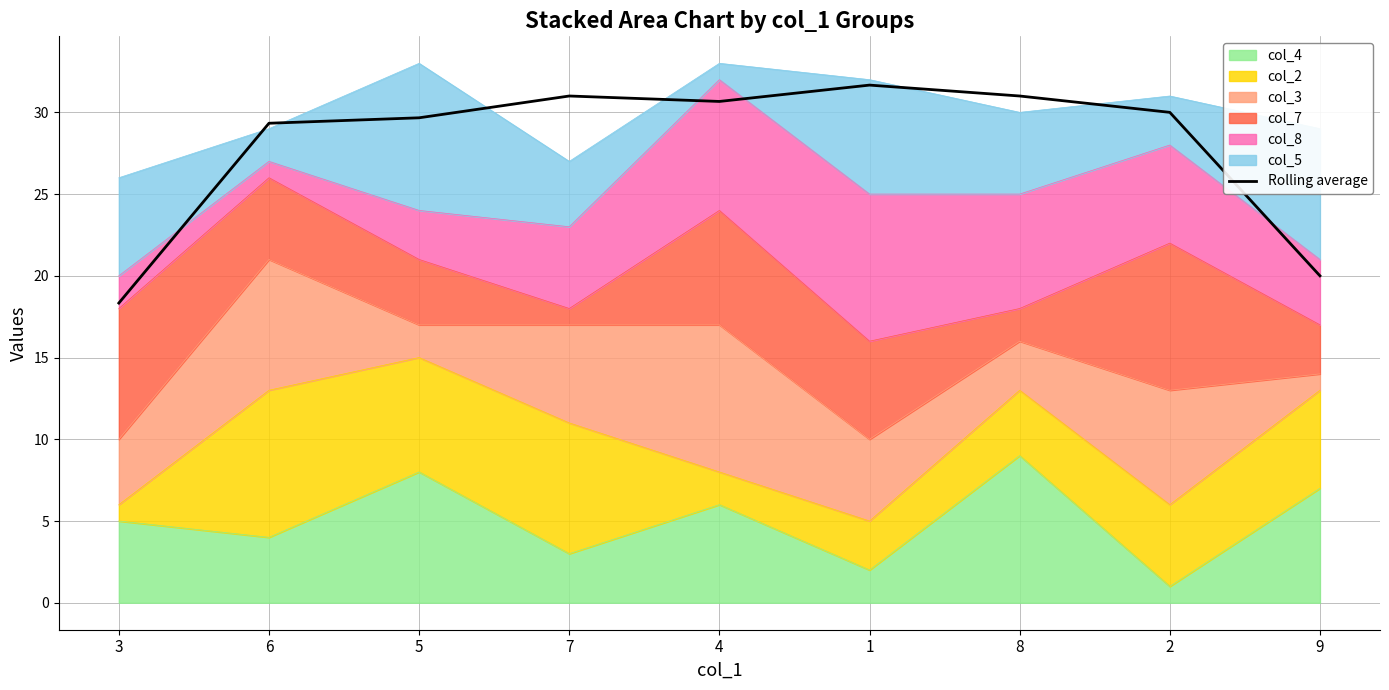

At which category does the data reach its first local peak?

7